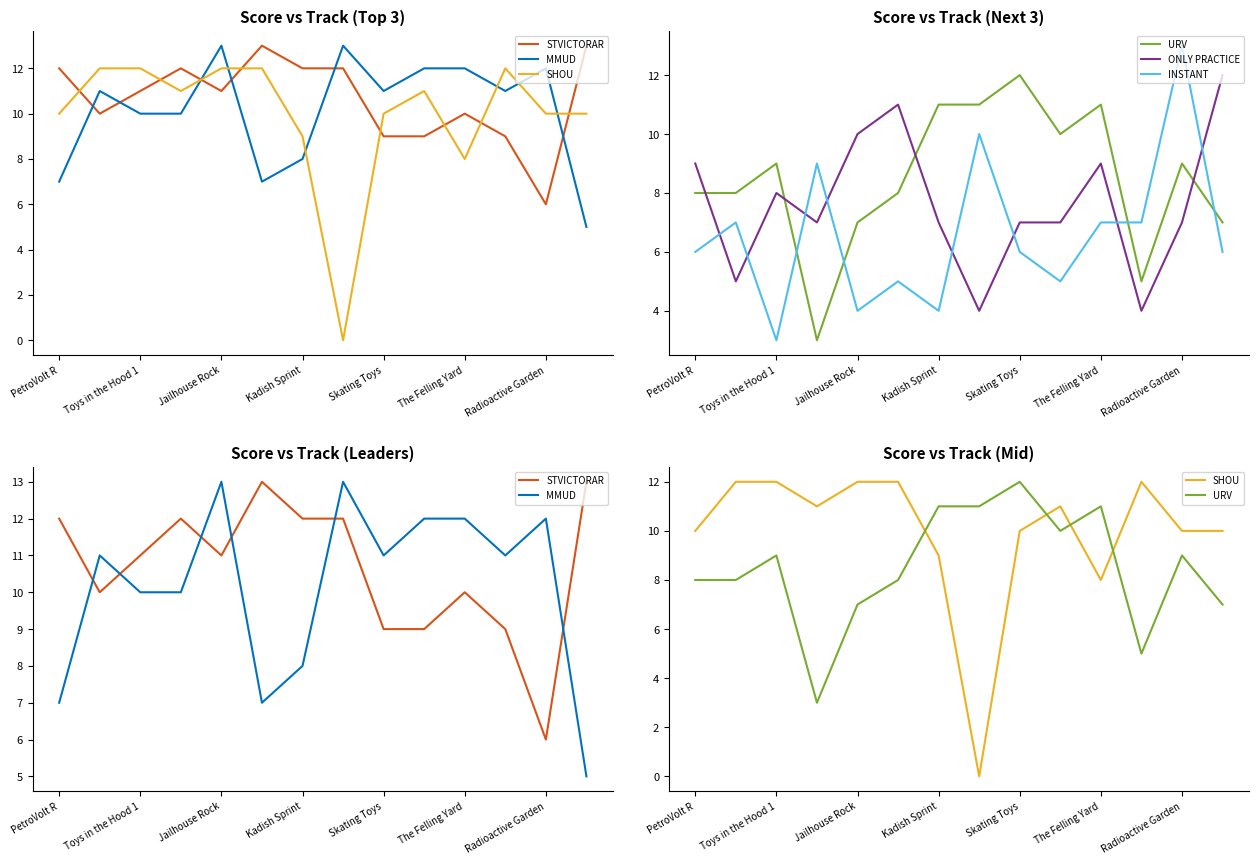

At which label does STVICTORAR first exceed 11?

PetroVolt R